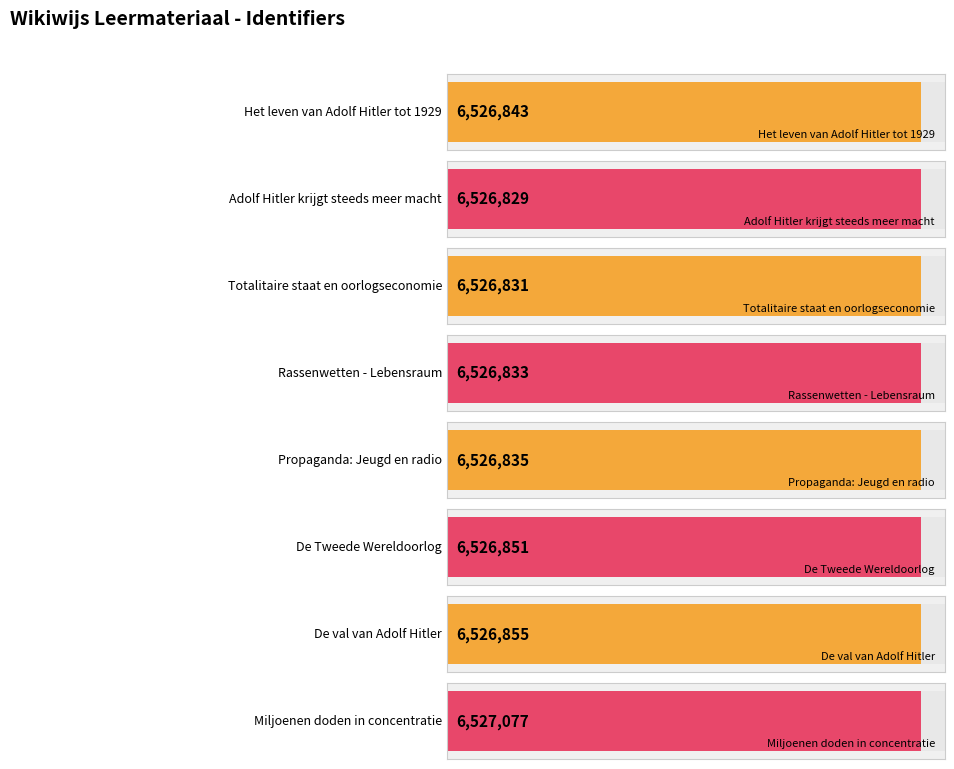

List the labels in order of value, largest first.

Miljoenen doden in concentratie, De val van Adolf Hitler, De Tweede Wereldoorlog, Het leven van Adolf Hitler tot 1929, Propaganda: Jeugd en radio, Rassenwetten - Lebensraum, Totalitaire staat en oorlogseconomie, Adolf Hitler krijgt steeds meer macht